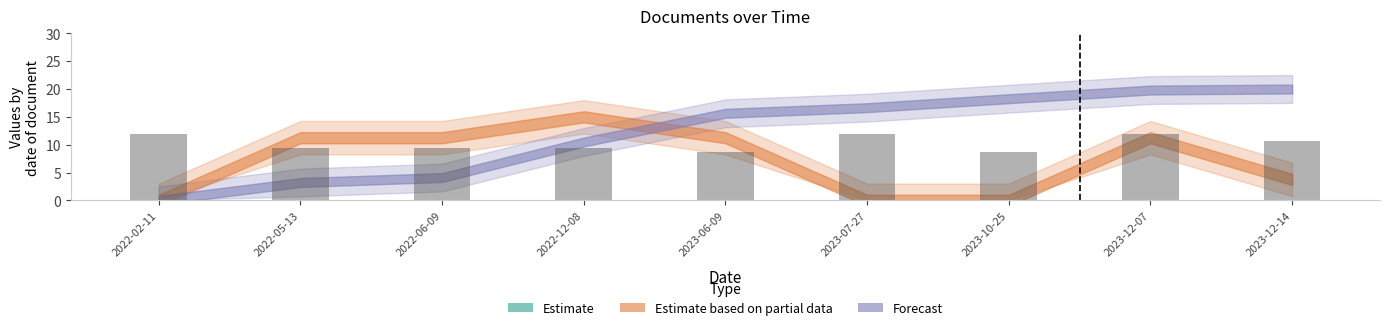

At which label does the data first exceed 9?

2022-02-11